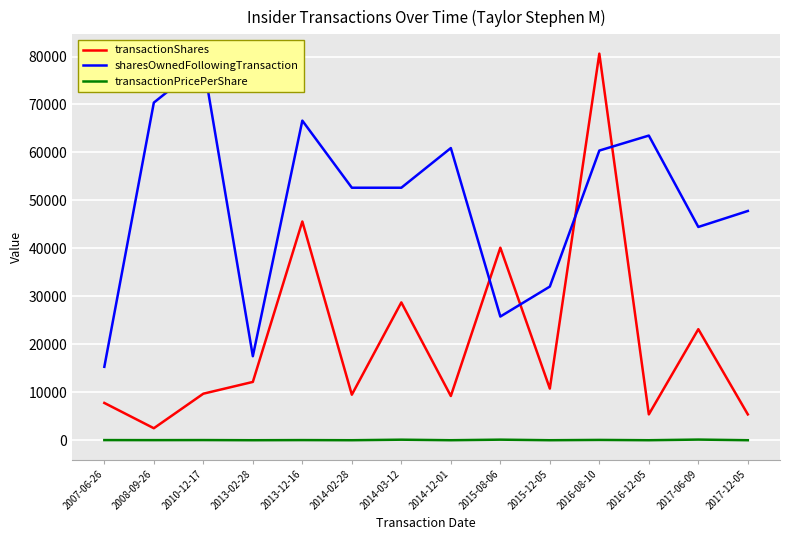

True or false: transactionShares and sharesOwnedFollowingTransaction intersect in this chart.

True